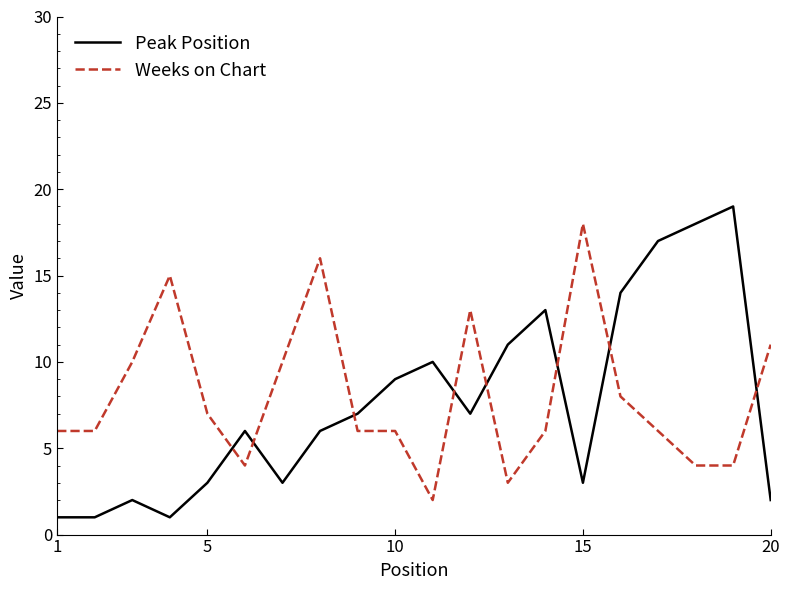

Count the number of data series in this chart.

2